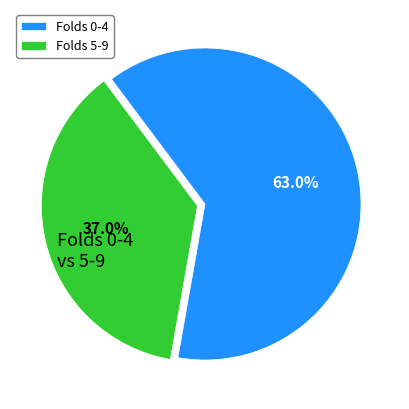

Which slice is the smallest?

Folds 5-9